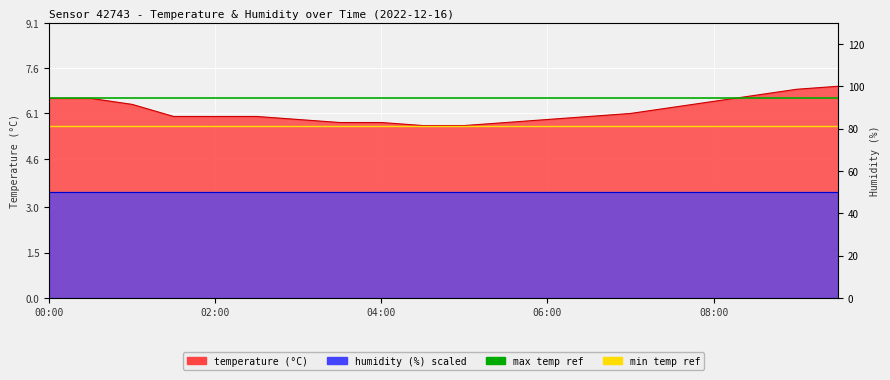

Is the value of min temp reference at 00:00 greater than the value of max temp reference at 02:00?

No